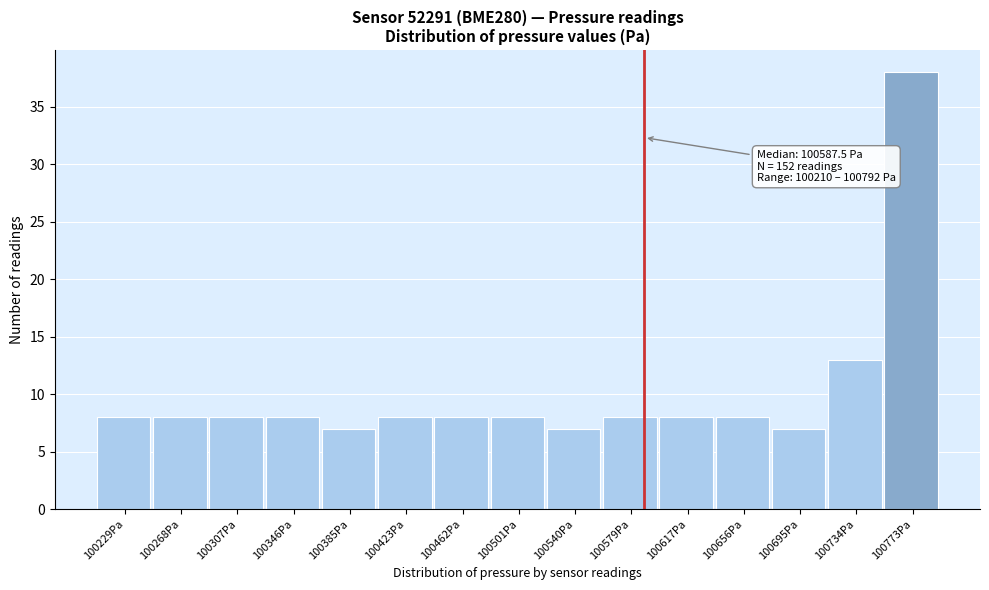

Over which range of the x-axis is the bar tallest?

100755 to 100790